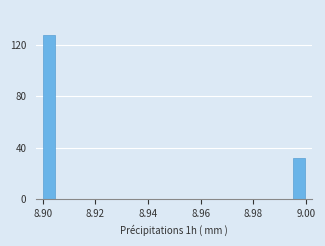

Read against the x-axis, roughly where is the centre of the tallest bar?

8.902